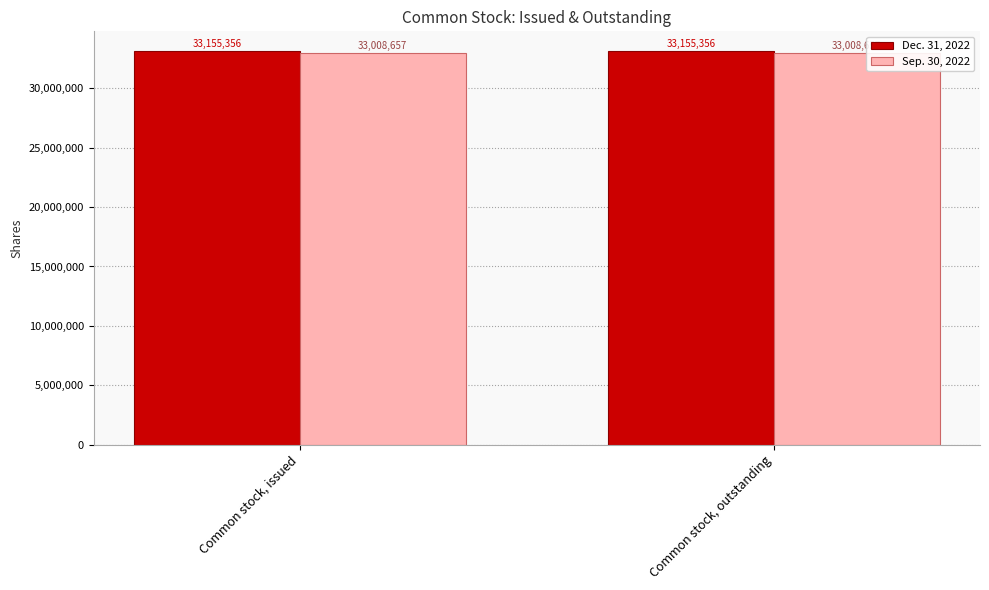

What is the minimum value for Dec. 31, 2022?

33155356